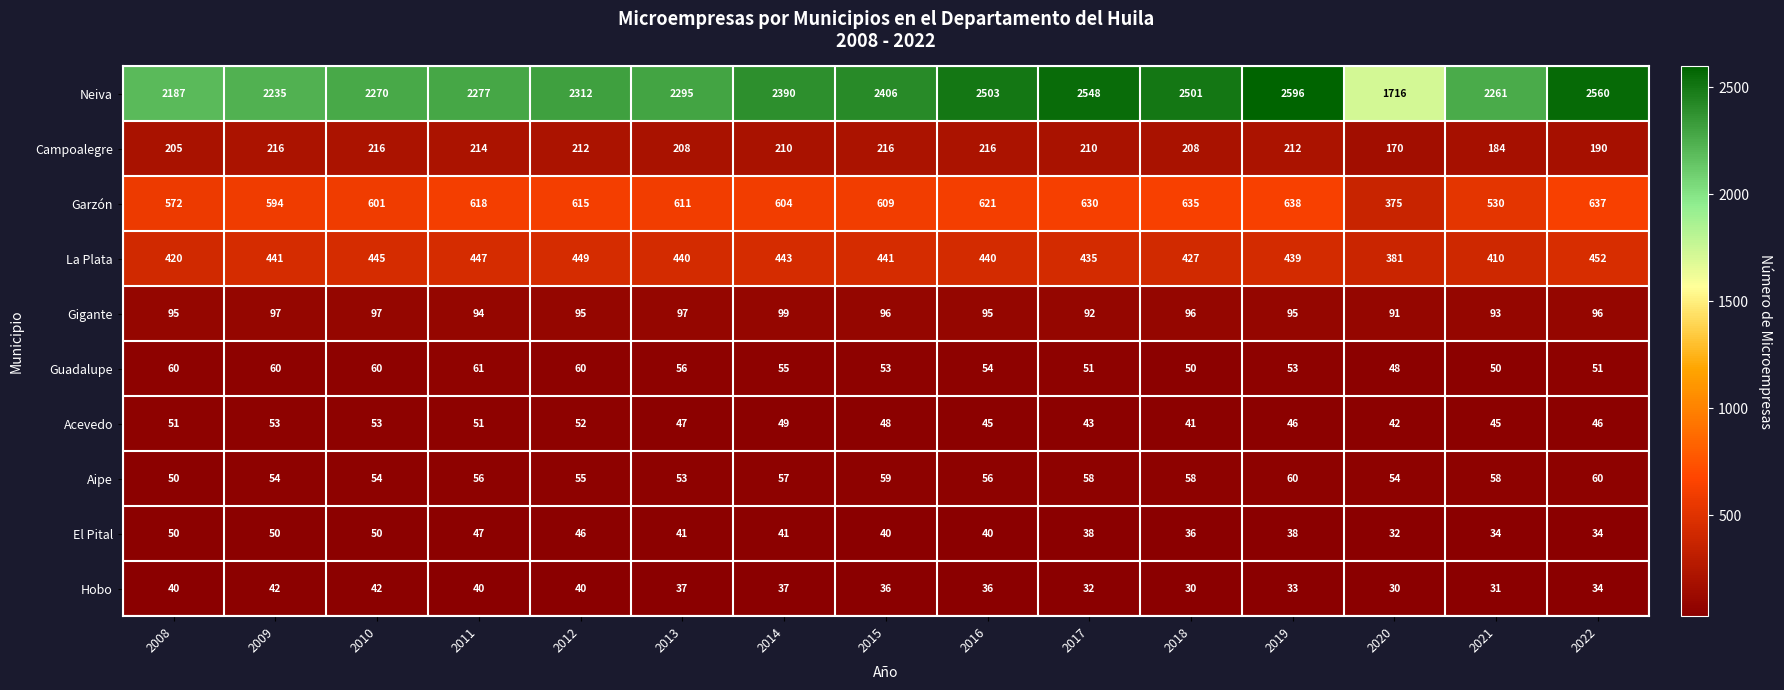

Which series has the largest range (max minus min)?

Neiva